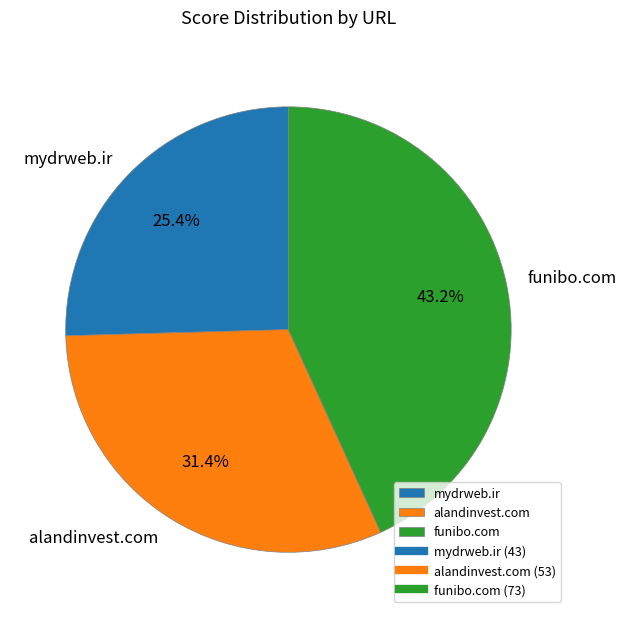

Is there any slice that represents more than half of the pie?

No